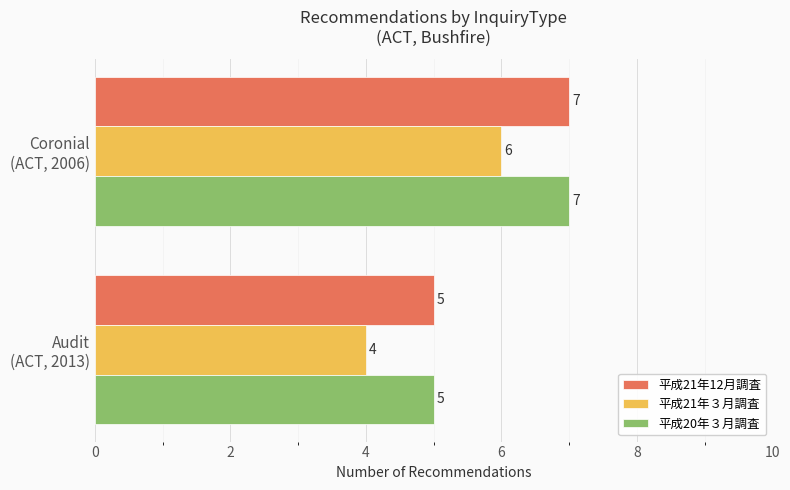

How many values in the 平成20年３月調査 series are below 7?

1